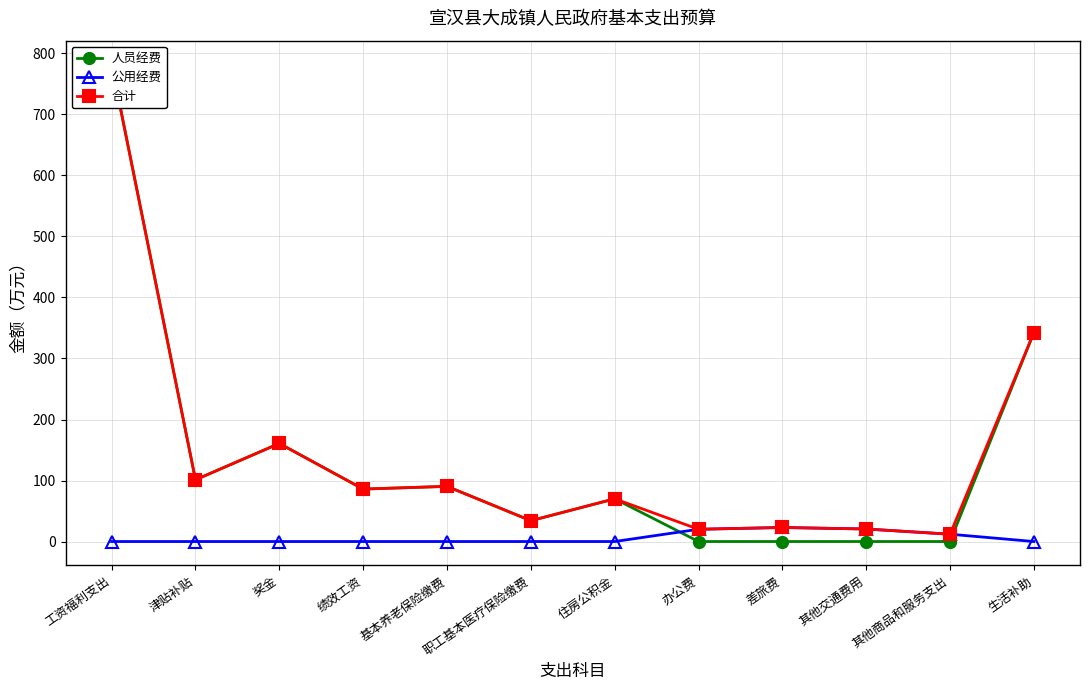

How many interior local valleys does the 人员经费 series have?

3